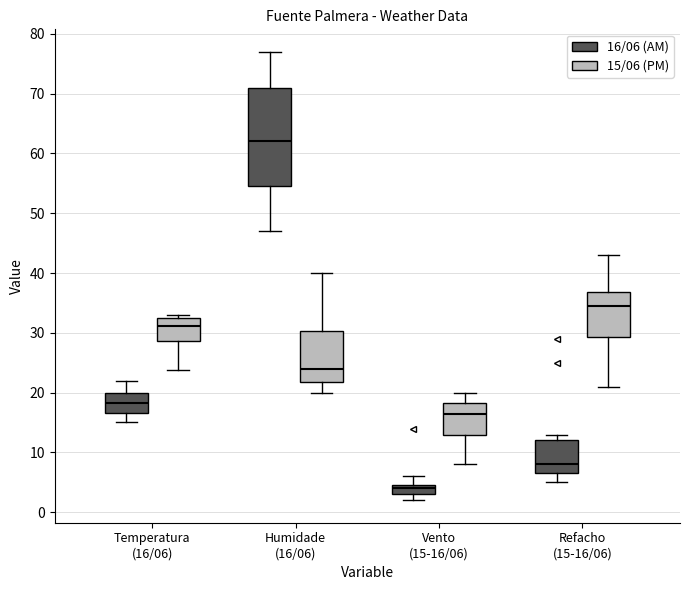

Comparing the boxes themselves (not the whiskers), which one is the tallest?

Humidade (16/06) (16/06 (AM))